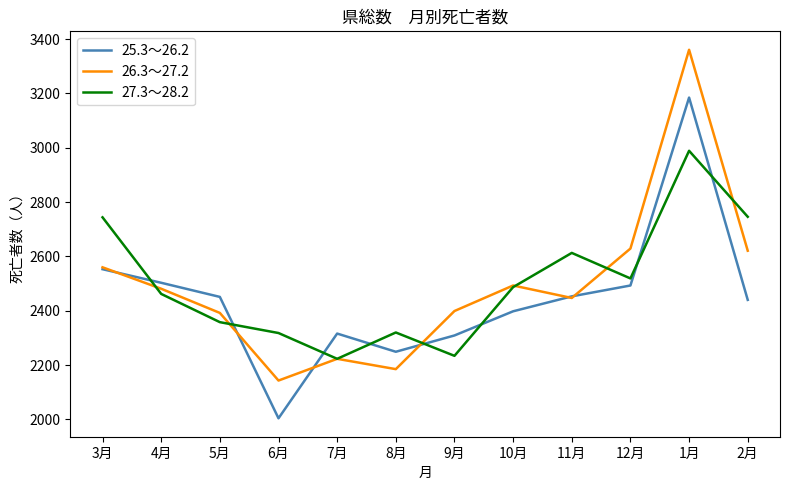

Is this an area chart (filled region under the line)?

No